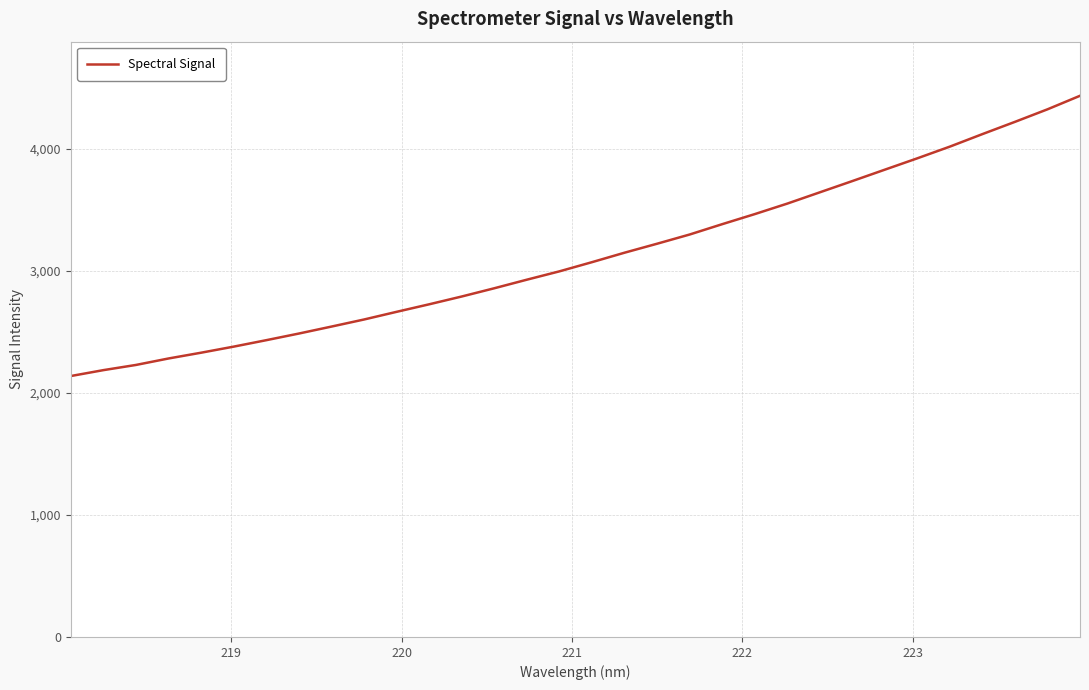

What is the difference between the maximum and minimum values?

2296.9